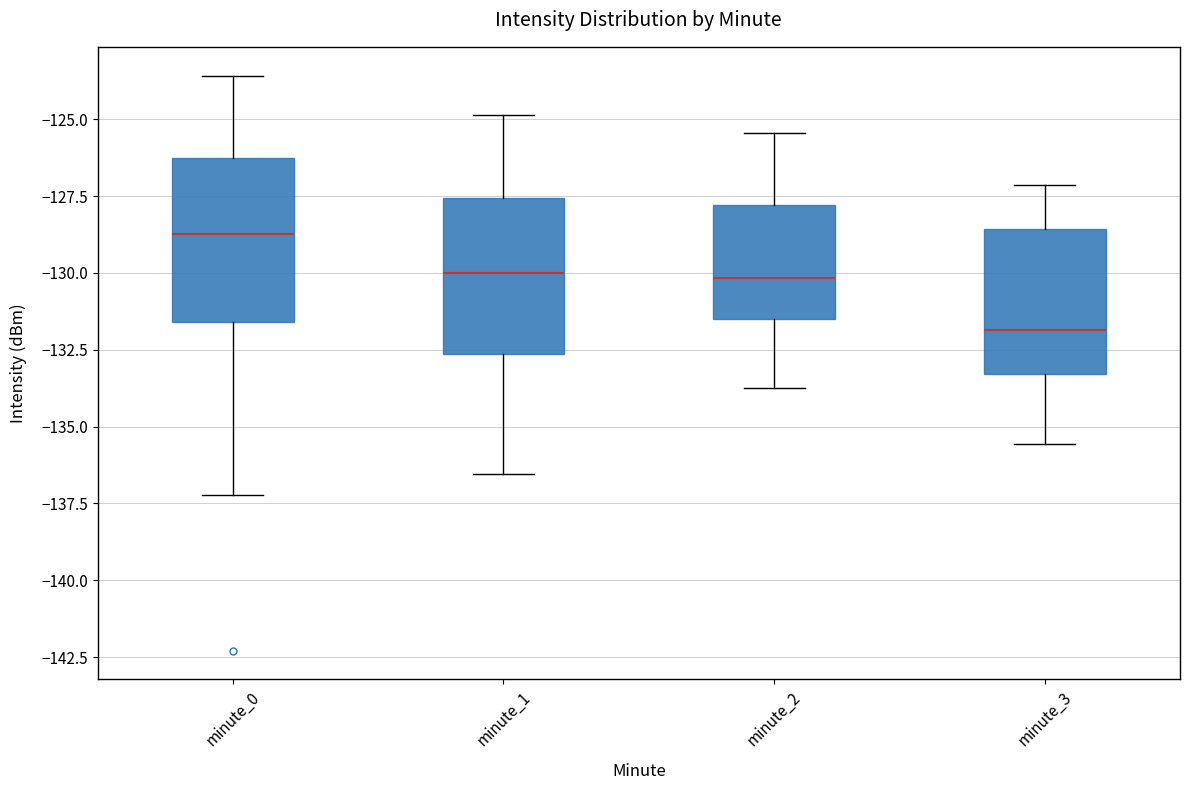

Where is the upper edge of the box for minute_2 on the y-axis? The values are not printed on the chart, so give them approximately, as read against the axis.

-128.0